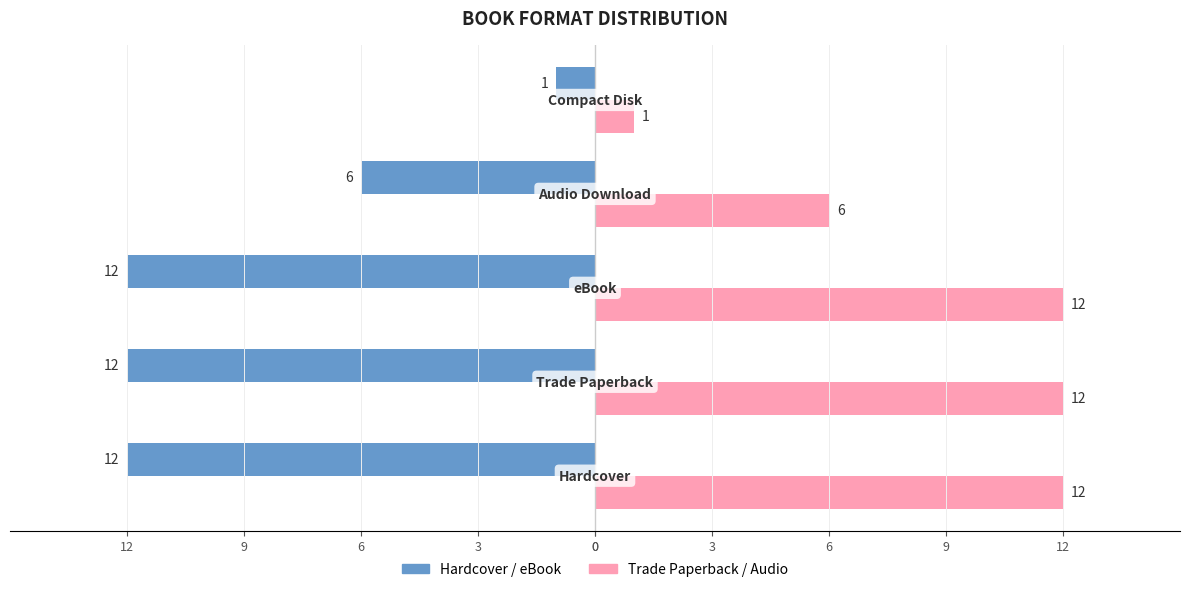

What is the value of the Trade Paperback / Audio bar at the 2nd from the left?

12